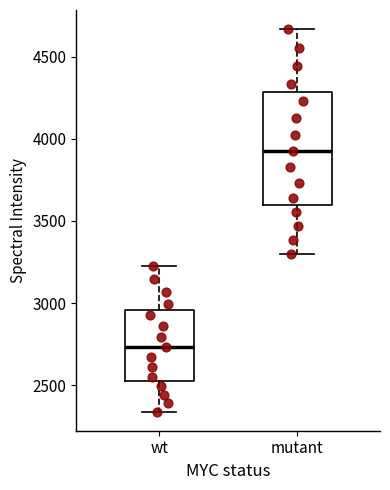

Which box's median line is the highest?

mutant